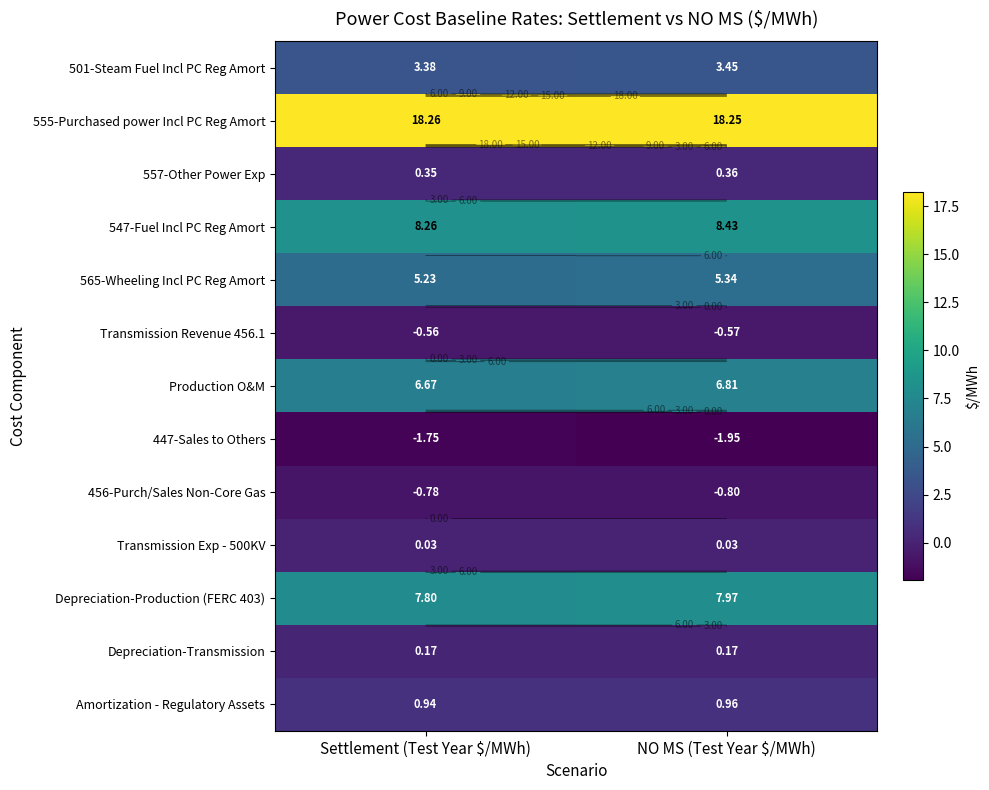

What is the sum of the 555-Purchased power Incl PC Reg Amort values at NO MS (Test Year $/MWh) and Settlement (Test Year $/MWh)?

36.5